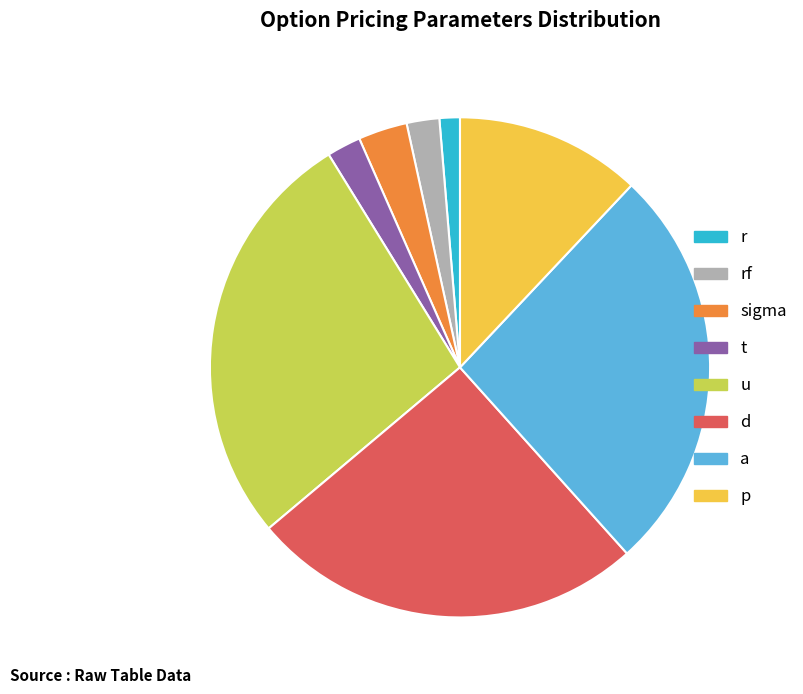

Count the number of slices in the pie.

8